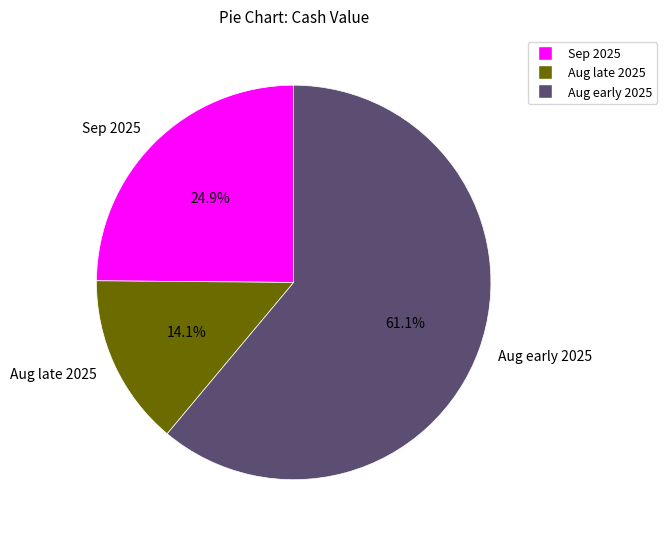

Which category has the biggest portion of the pie?

Aug early 2025